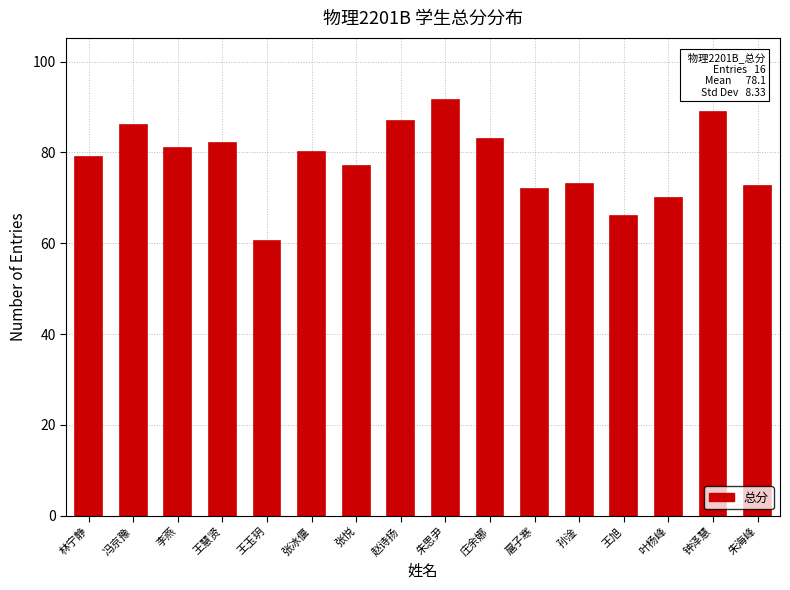

Approximately how many times larger is the value at 孙淦 compared to 李燕?

0.9